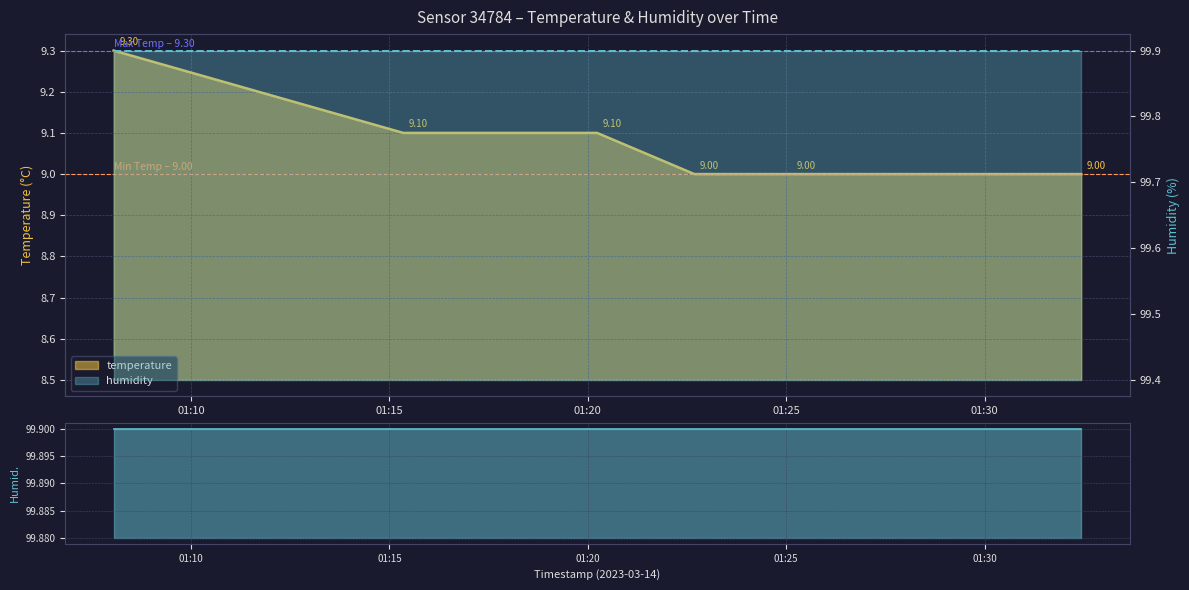

Does the chart display data point markers on the line(s)?

No